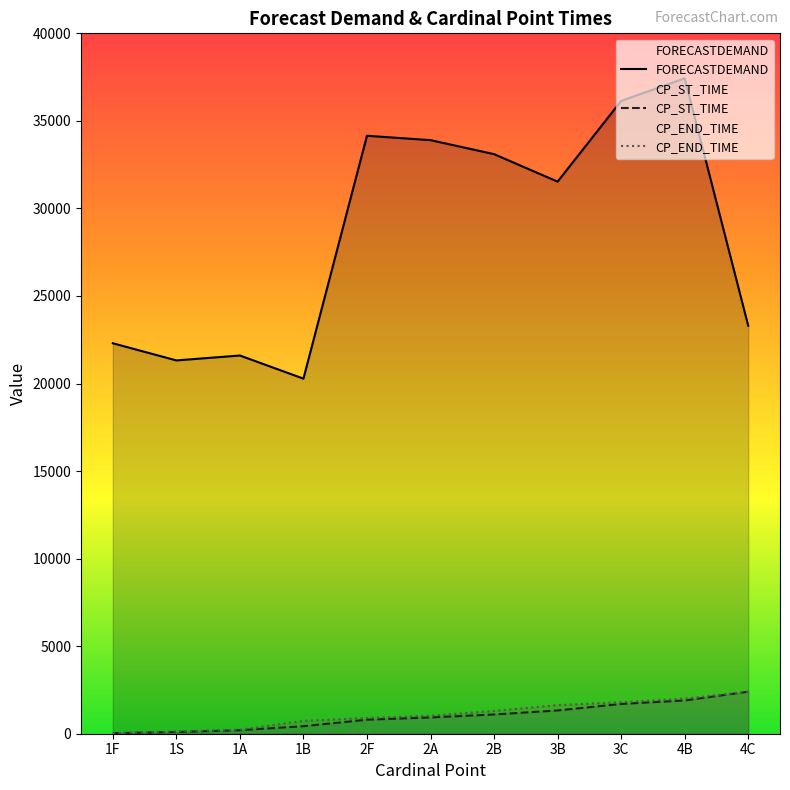

What is the sum of the CP_ST_TIME values at 2A and 1S?

1030